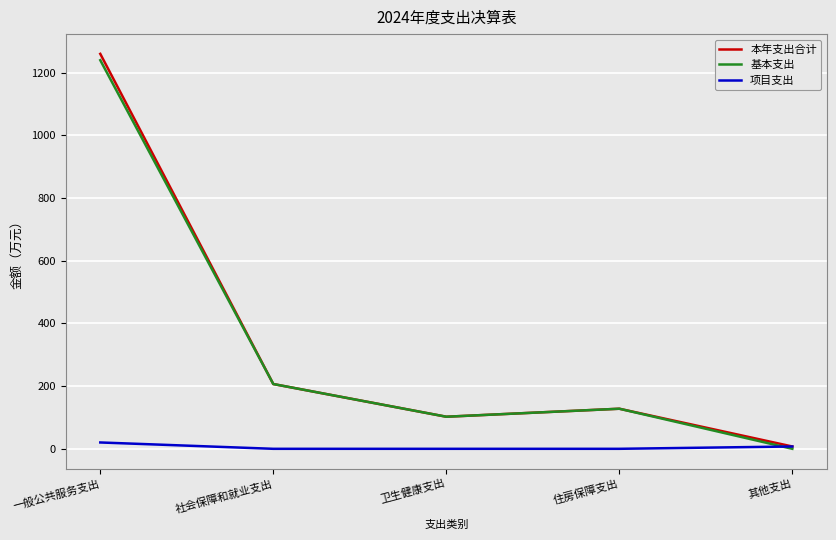

Which series has the largest range (max minus min)?

本年支出合计